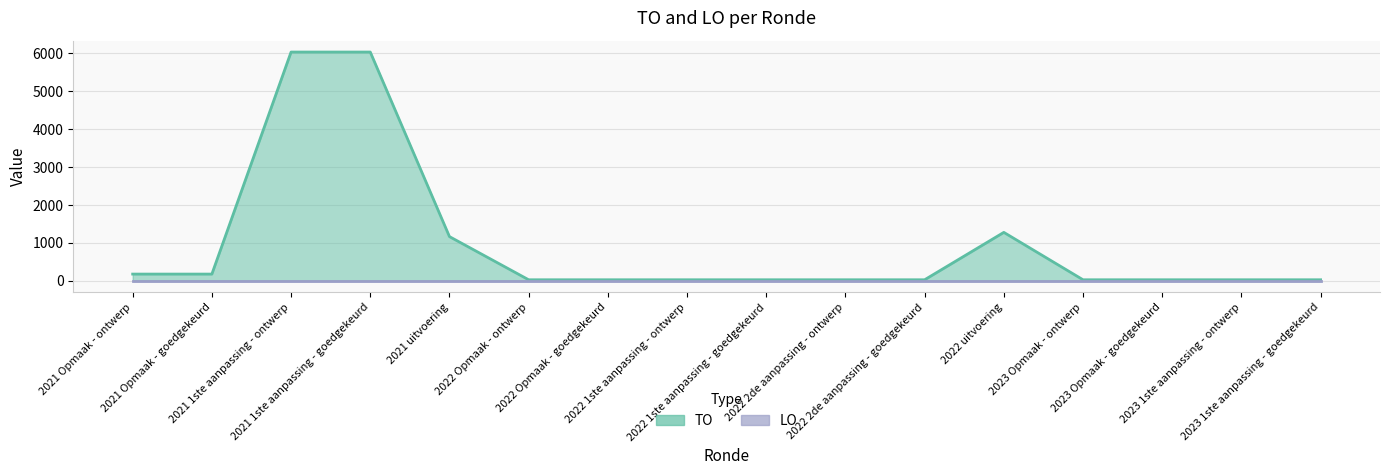

True or false: the data has more than 1 interior local peaks.

False